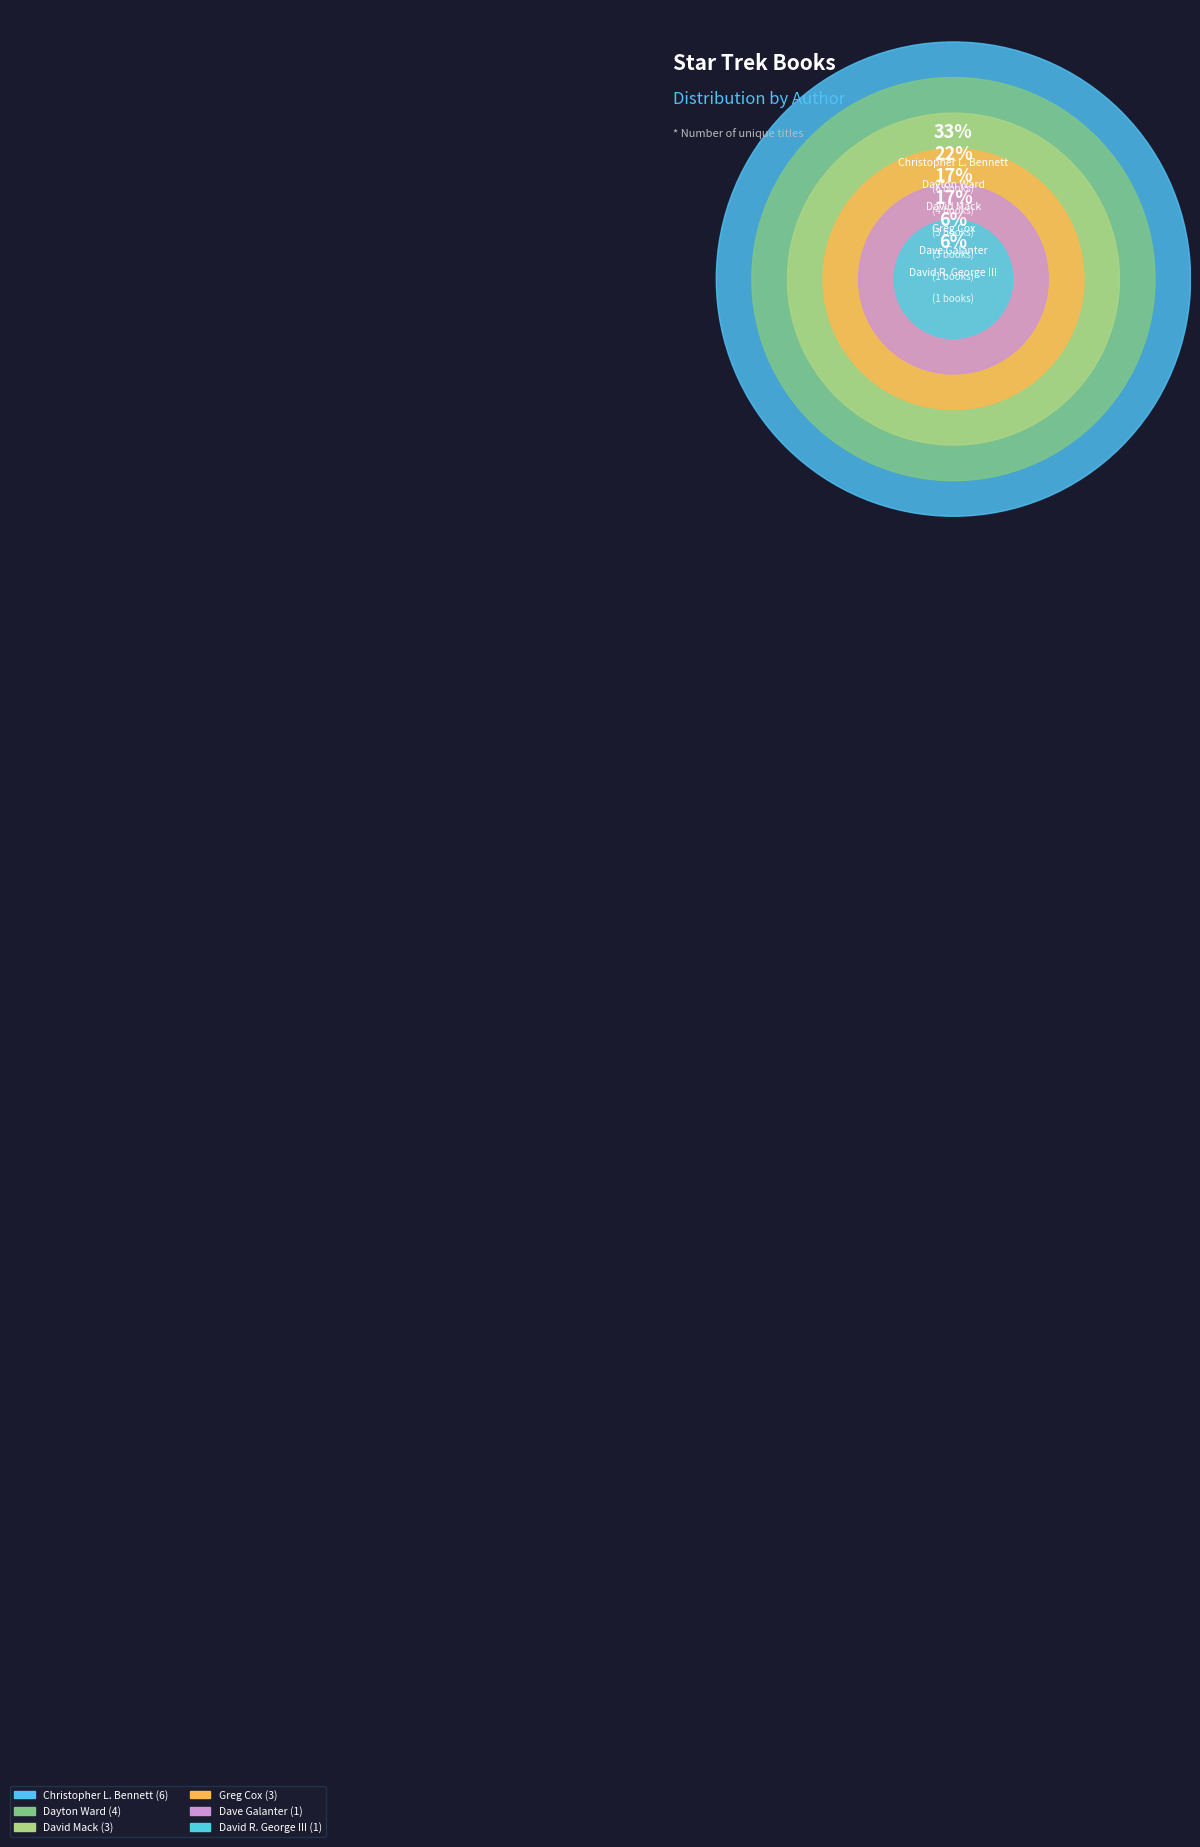

Which has a higher value, David R. George III or Dave Galanter?

David R. George III